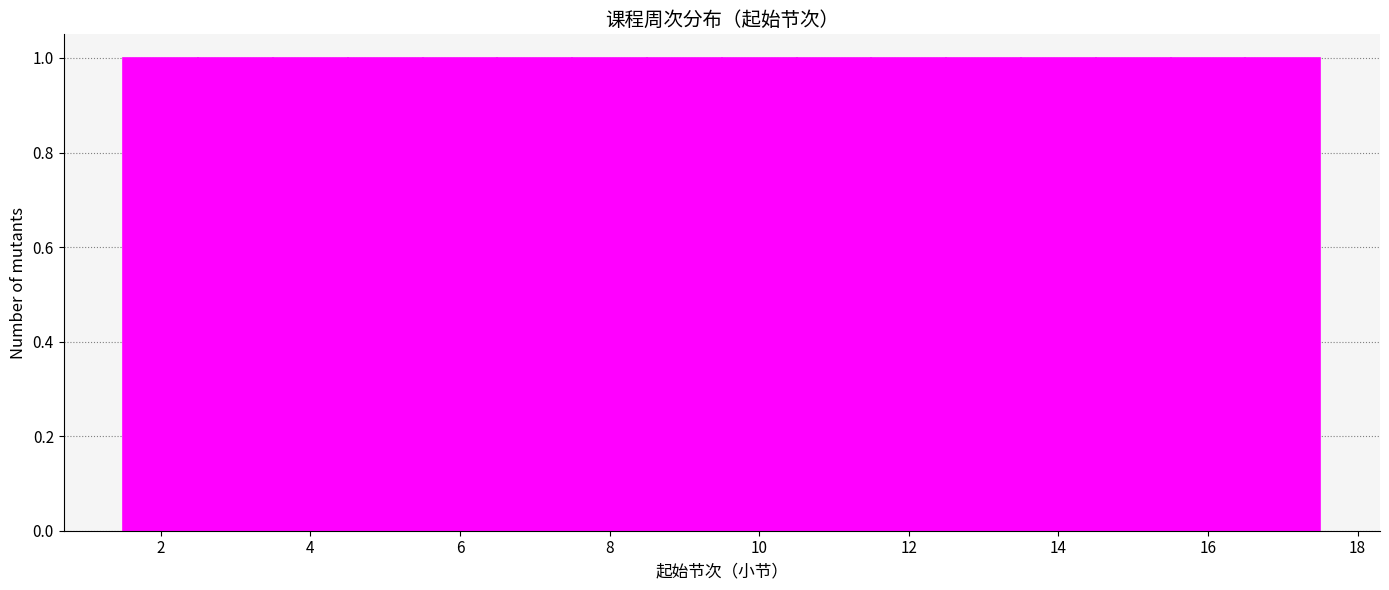

Reading left to right, list every bar in this chart as the range it spans on the x-axis followed by its height. Neither the bar edges nor the heights are printed on the chart, so give them approximately, as read against the axes.

1.5 to 2.5: 1
2.5 to 3.5: 1
3.5 to 4.5: 1
4.5 to 5.5: 1
5.5 to 6.5: 1
6.5 to 7.5: 1
7.5 to 8.5: 1
8.5 to 9.5: 1
9.5 to 10.5: 1
10.5 to 11.5: 1
11.5 to 12.5: 1
12.5 to 13.5: 1
13.5 to 14.5: 1
14.5 to 15.5: 1
15.5 to 16.5: 1
16.5 to 17.5: 1